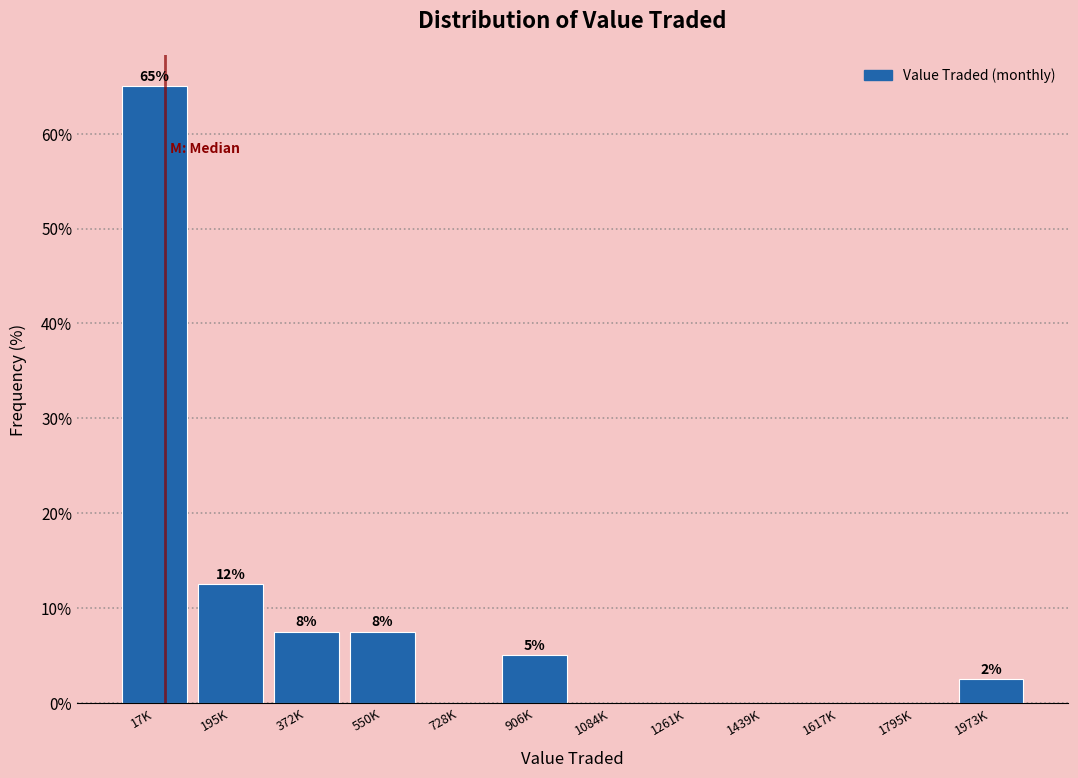

Are the bars horizontal?

No